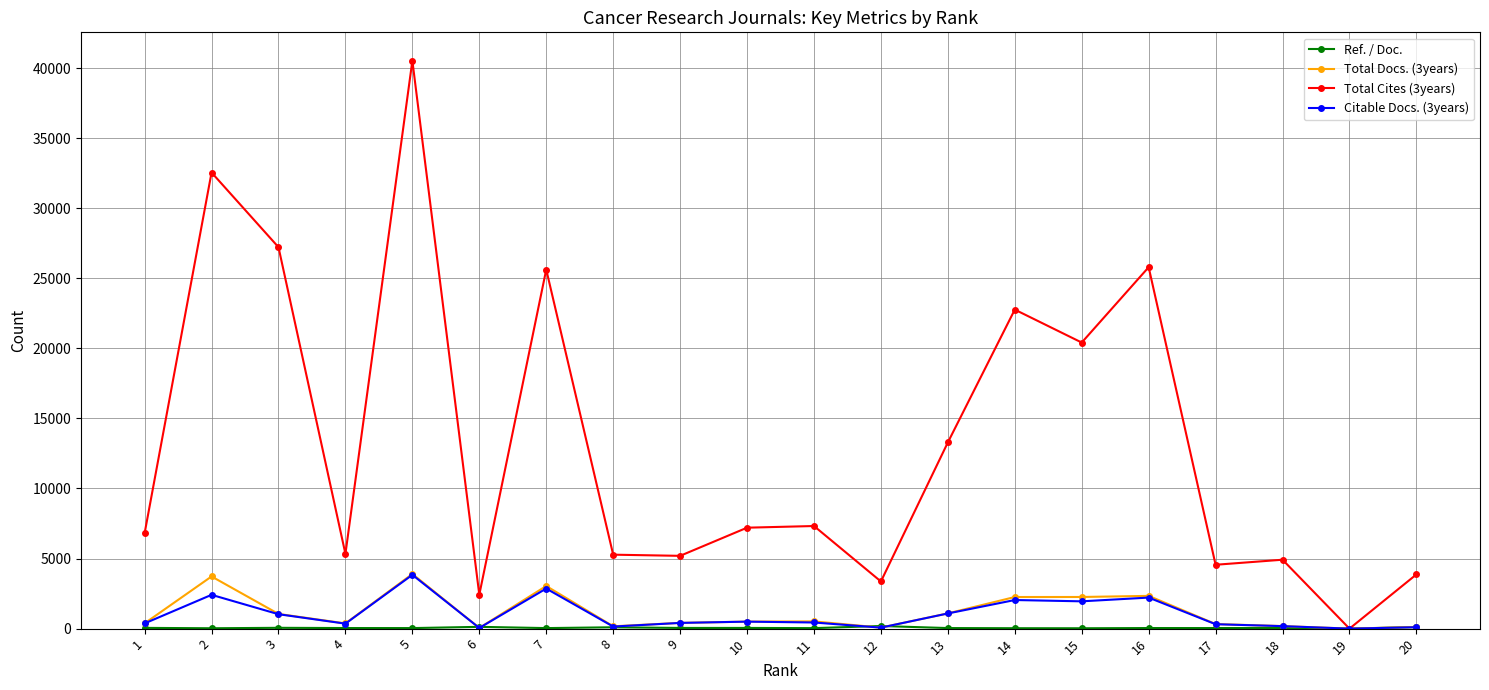

The value of Total Cites (3years) at 17 is 4557.0. True or false?

True